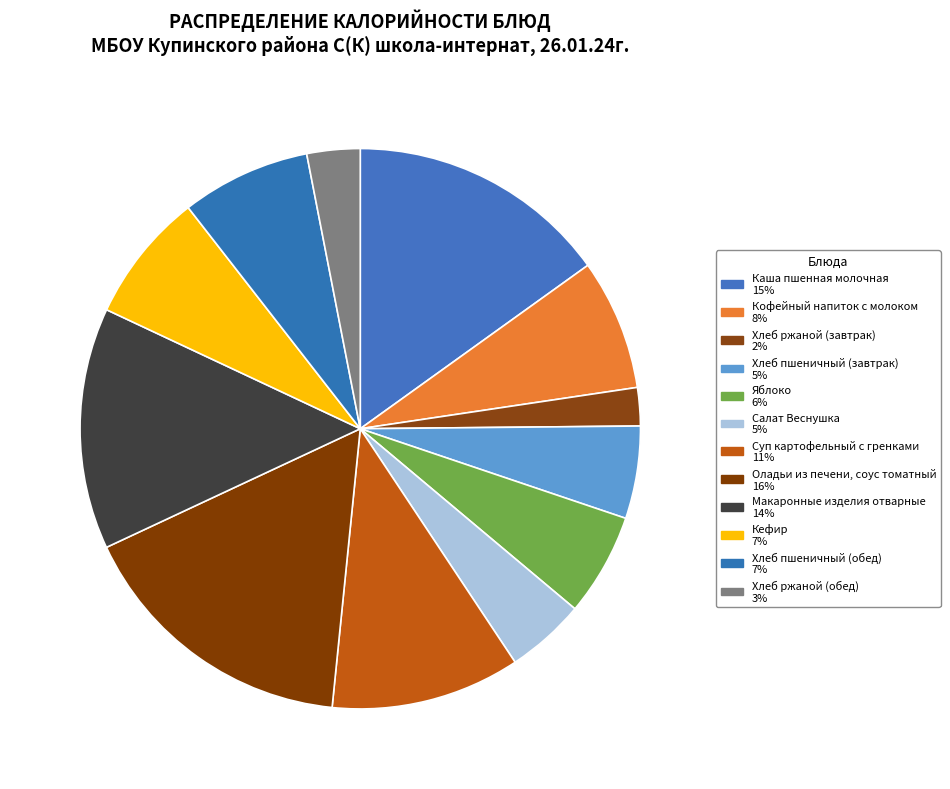

Is it true that Хлеб пшеничный (обед) is 7% of the pie?

True